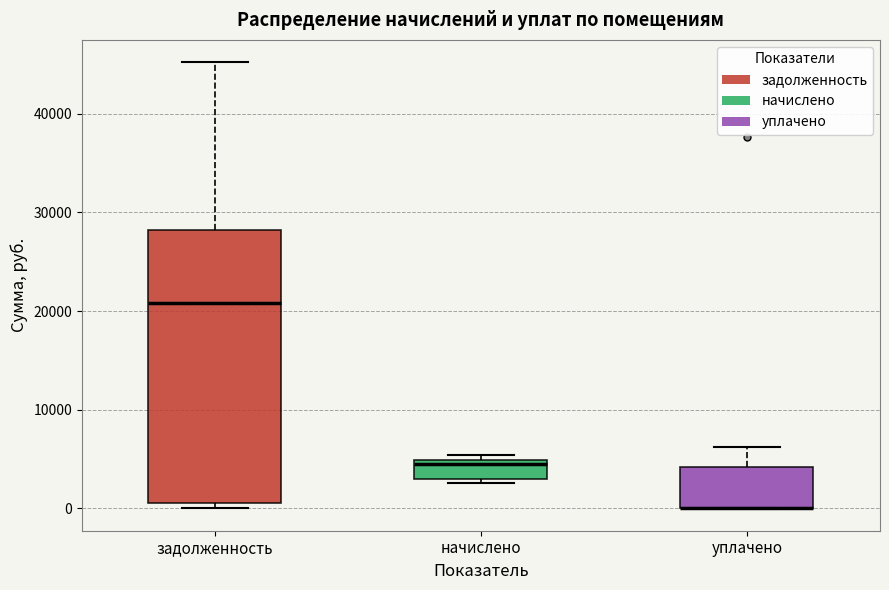

Reading left to right, read every box against the y-axis: the position of its median line, the range the box covers, and the ends of its whiskers. The values are not printed on the chart, so give them approximately, as read against the axis.

задолженность: median 21000, box 1000 to 28000, whiskers 0 to 45000
начислено: median 5000 (just below the box's upper edge), box 3000 to 5000, whiskers 3000 (just below the box's lower edge) to 5000 (just above the box's upper edge)
уплачено: median 0 (drawn on the box's lower edge), box 0 to 4000, whiskers 0 to 6000